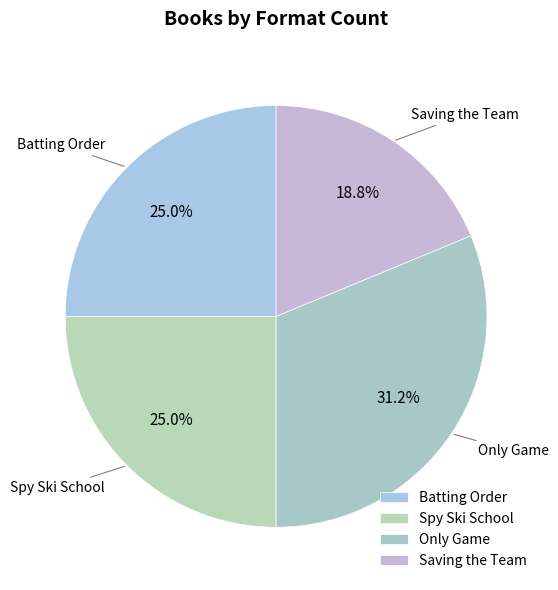

What percentage is the Batting Order slice, to the nearest percent?

25%